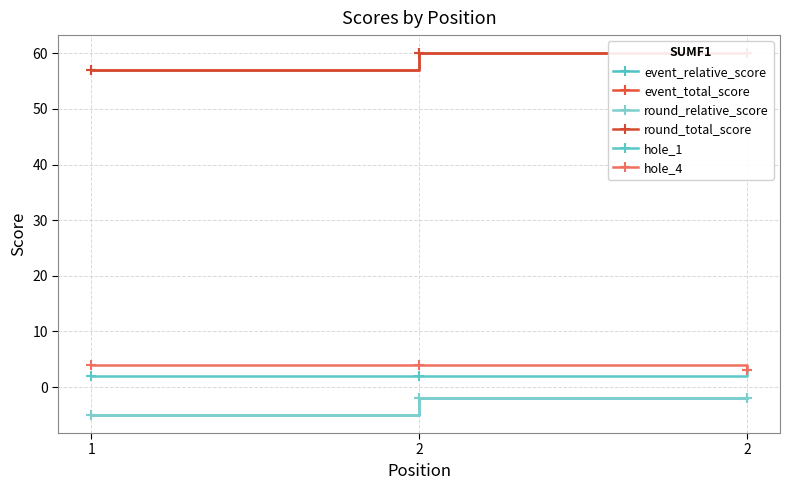

Is it true that event_total_score equals 60 at 2?

True